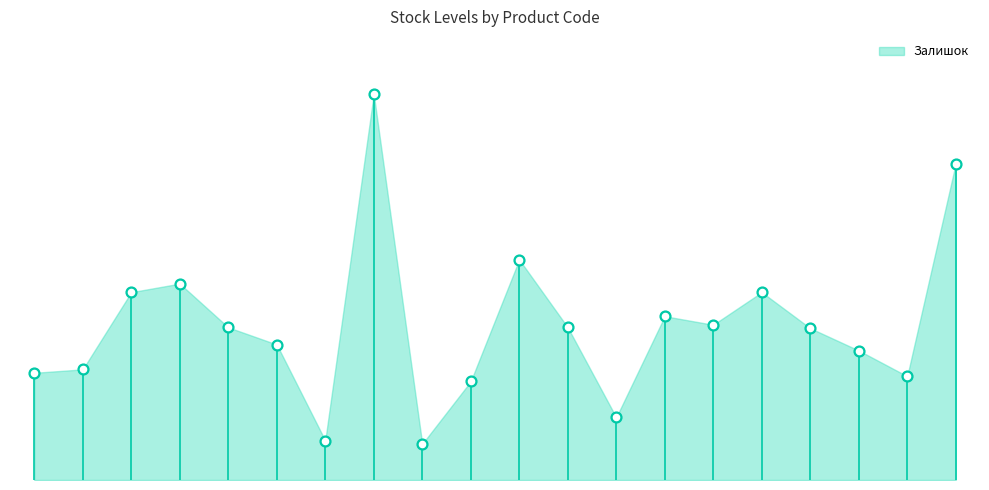

Approximately how many times larger is the value at 280761219 compared to 280761652?

4.2